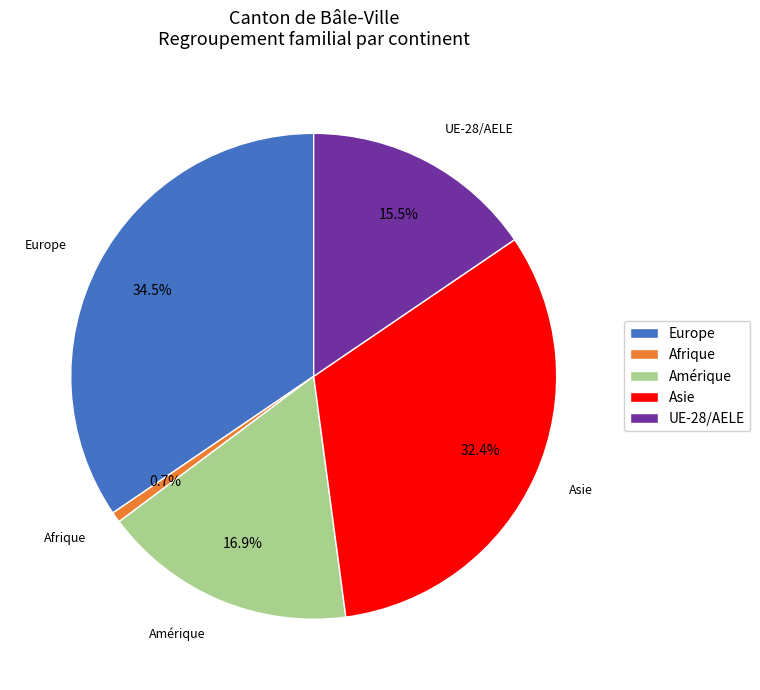

Which has a higher value, UE-28/AELE or Afrique?

UE-28/AELE